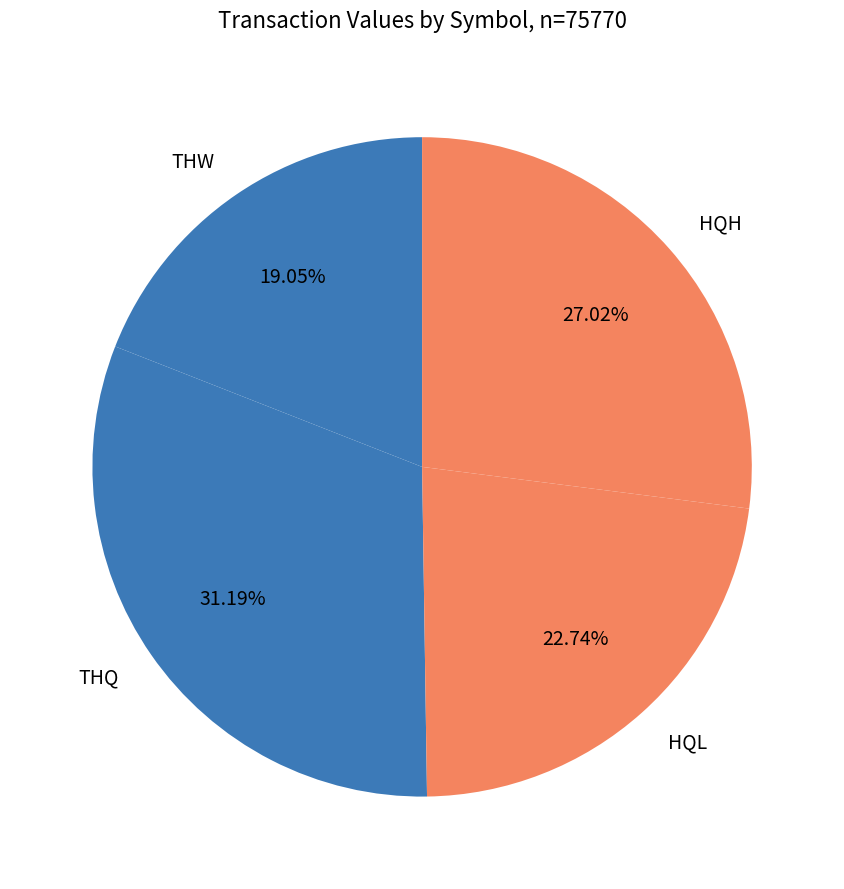

Is there any slice that represents more than half of the pie?

No